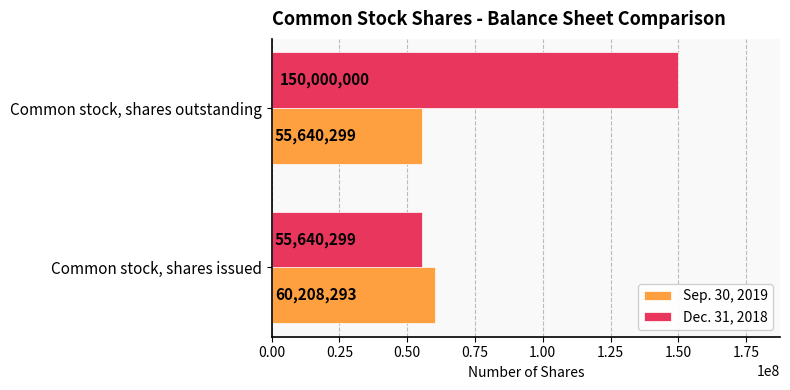

At how many categories does at least one series exceed 144314914?

1